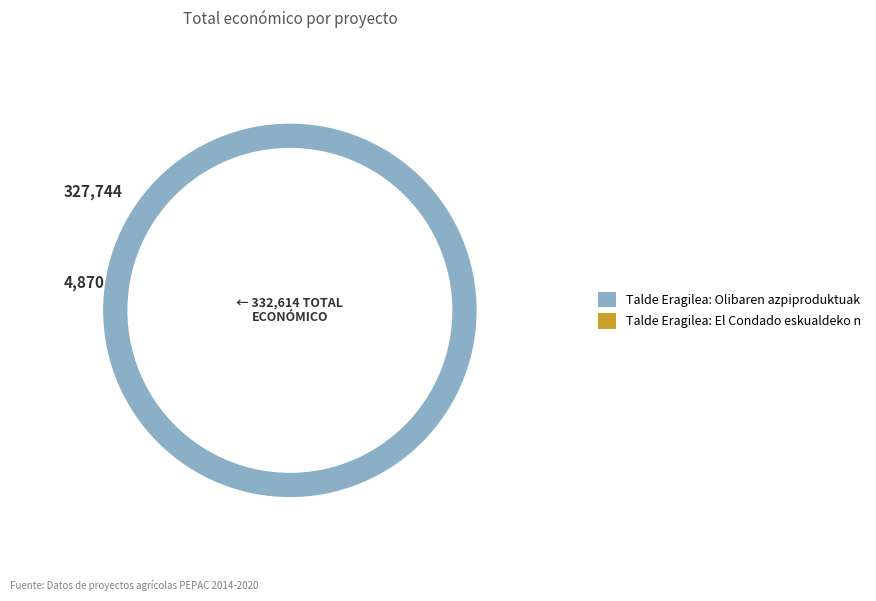

Does Talde Eragilea: Olibaren azpiproduktuak represent more than half of the total?

Yes